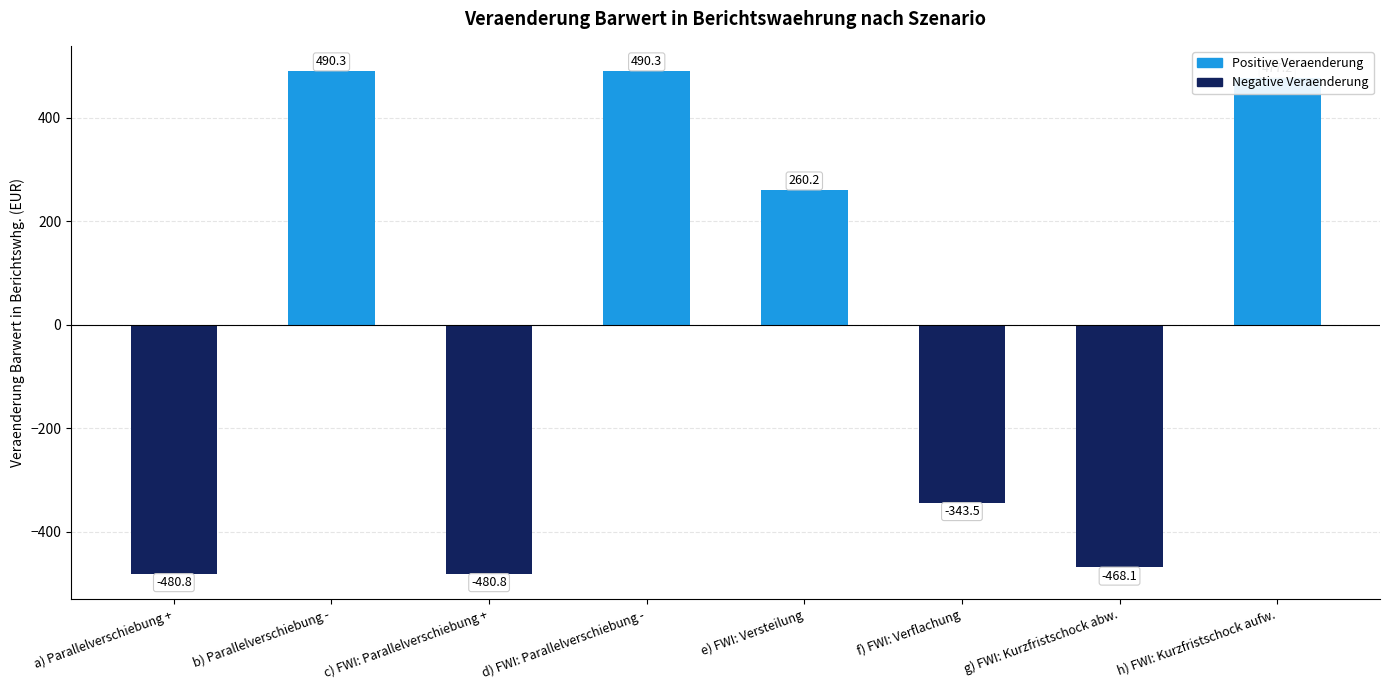

How many series are shown in this chart?

2